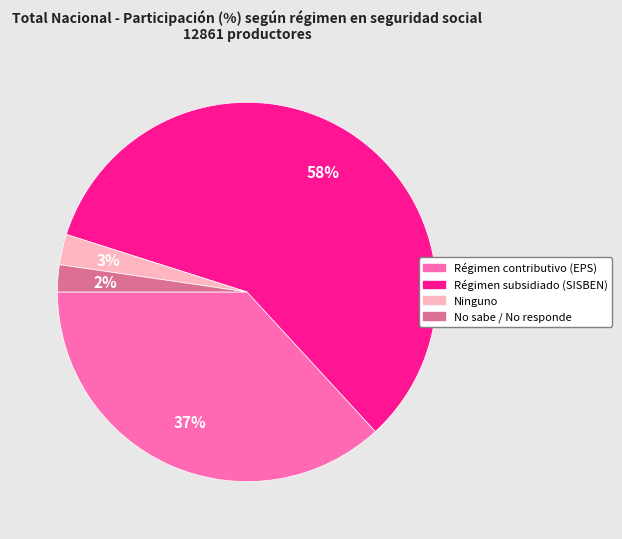

Is there any slice that represents more than half of the pie?

Yes